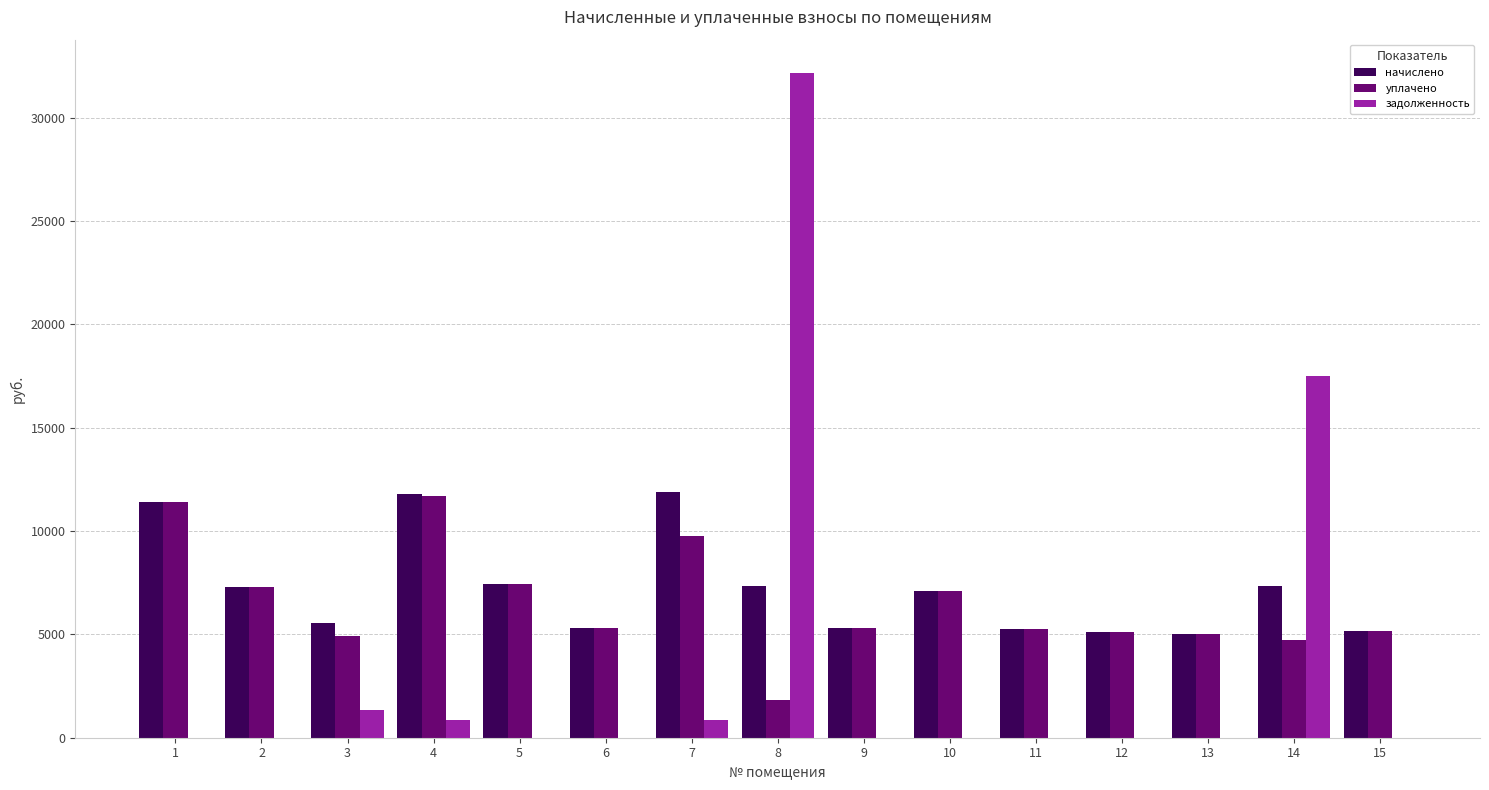

At which category is the sum across all series the highest?

8